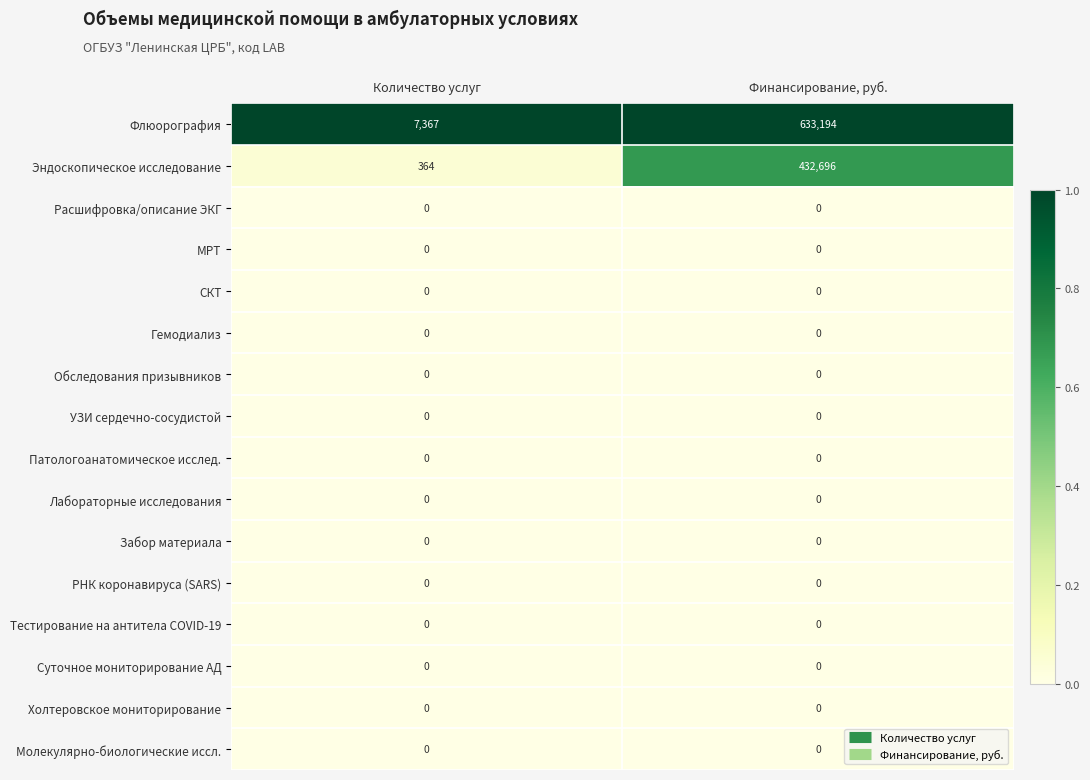

Which label corresponds to the largest value in the chart?

Финансирование, руб.